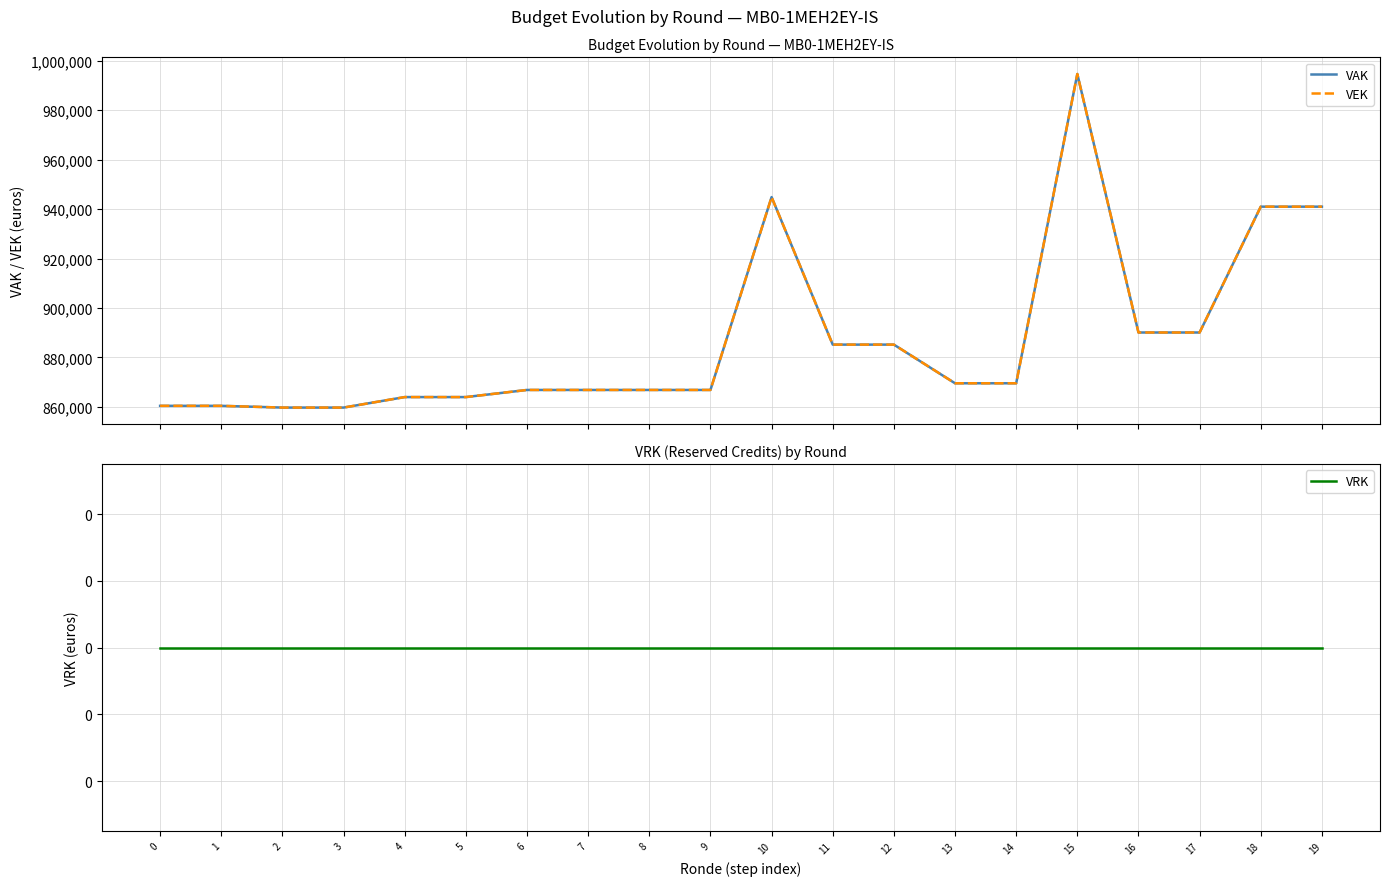

What is the value of the VEK point at the 9th from the left?

866825